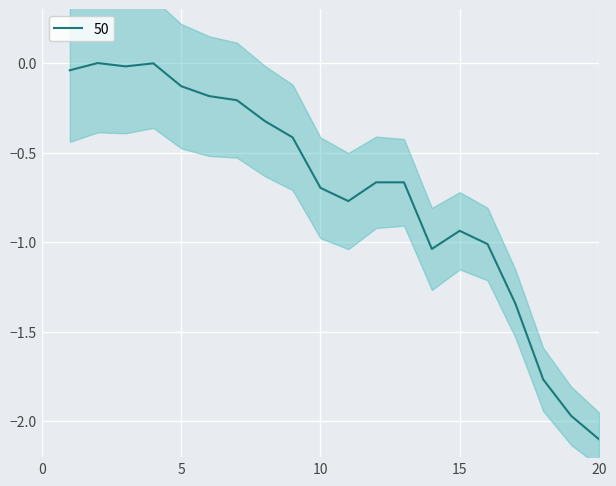

Reading right to left, extract all data points from this chart.

-2.1	-2.0	-1.8	-1.3	-1.0	-0.9	-1.0	-0.7	-0.7	-0.8	-0.7	-0.4	-0.3	-0.2	-0.2	-0.1	-0.0	-0.0	0.0	-0.0